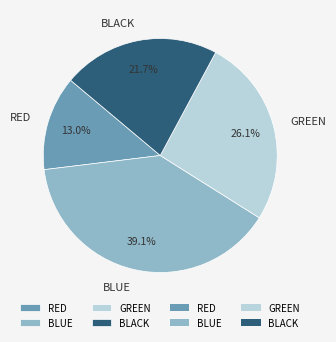

How many segments does this pie chart have?

4